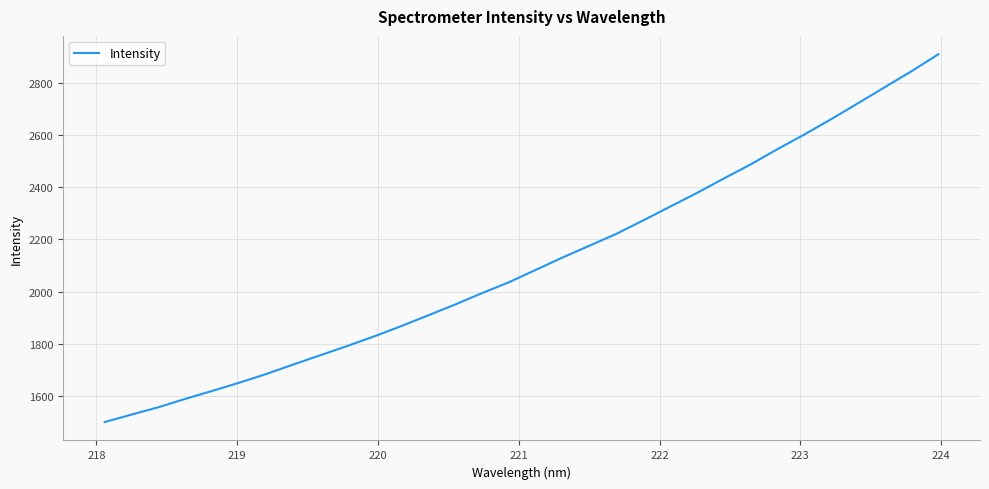

What is the minimum value shown in the chart?

1499.3